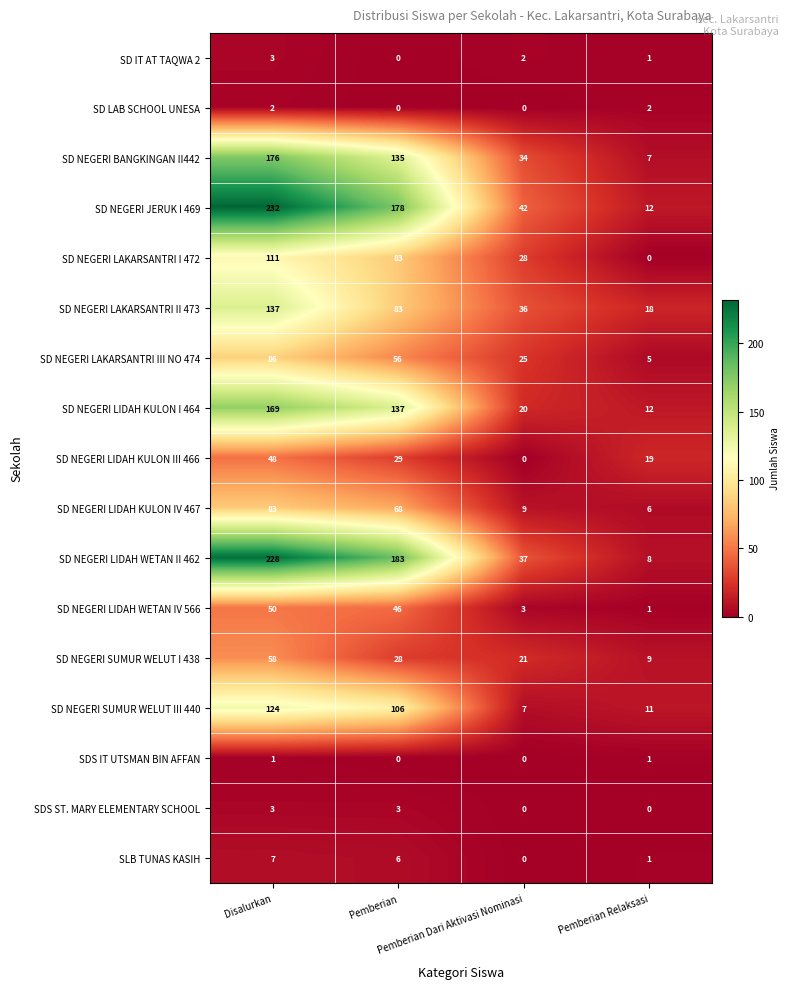

How many SD NEGERI BANGKINGAN II442 values are between 34 and 176?

3